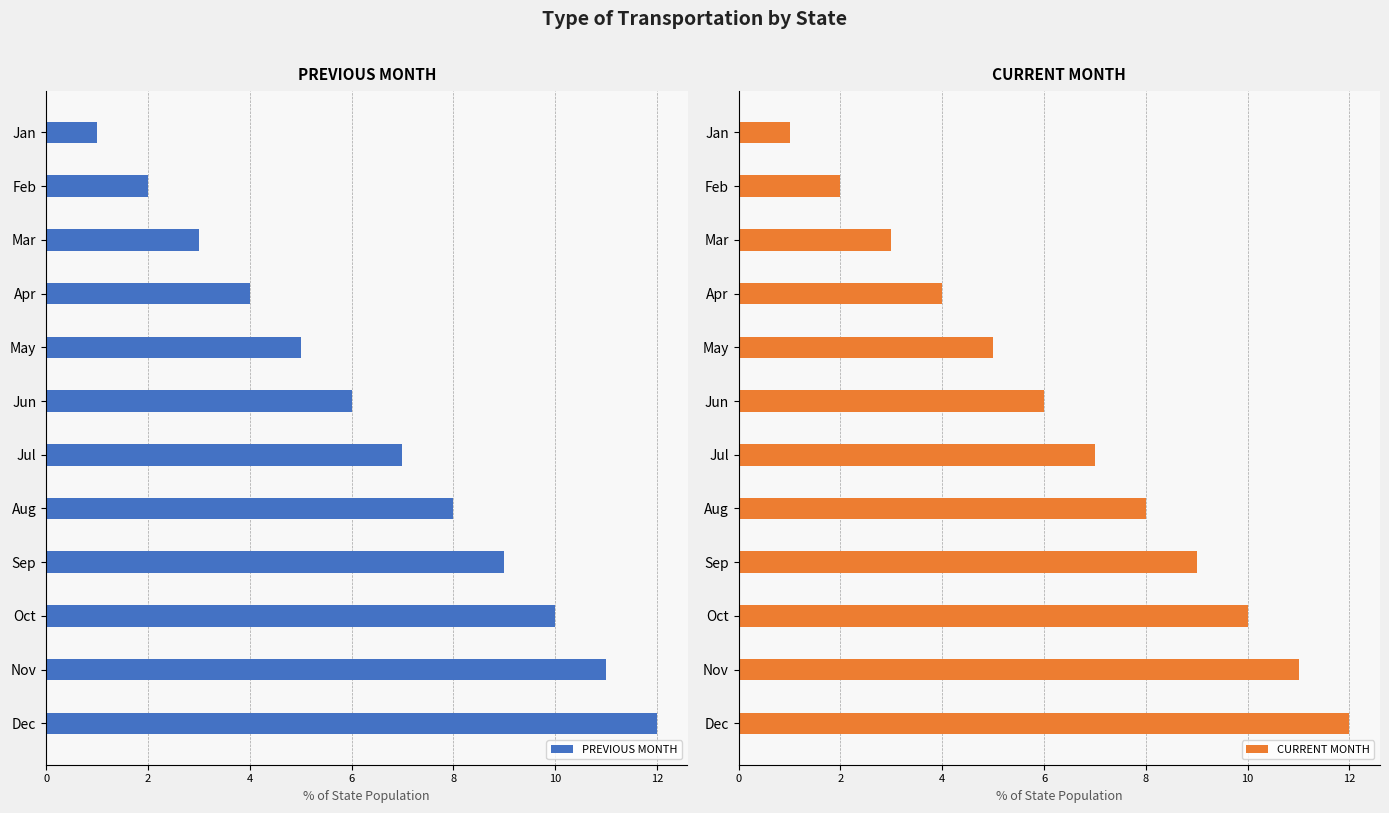

Is it true that PREVIOUS MONTH equals 1 at Jun?

False